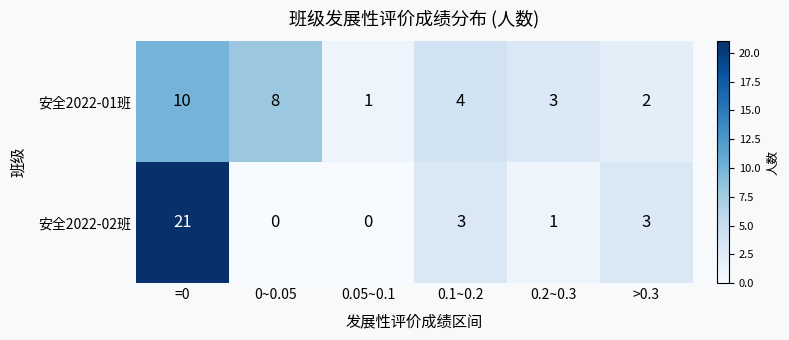

Reading left to right, what are all the values shown in this chart?

安全2022-01班: =0=10	0~0.05=8	0.05~0.1=1	0.1~0.2=4	0.2~0.3=3	>0.3=2
安全2022-02班: =0=21	0~0.05=0	0.05~0.1=0	0.1~0.2=3	0.2~0.3=1	>0.3=3